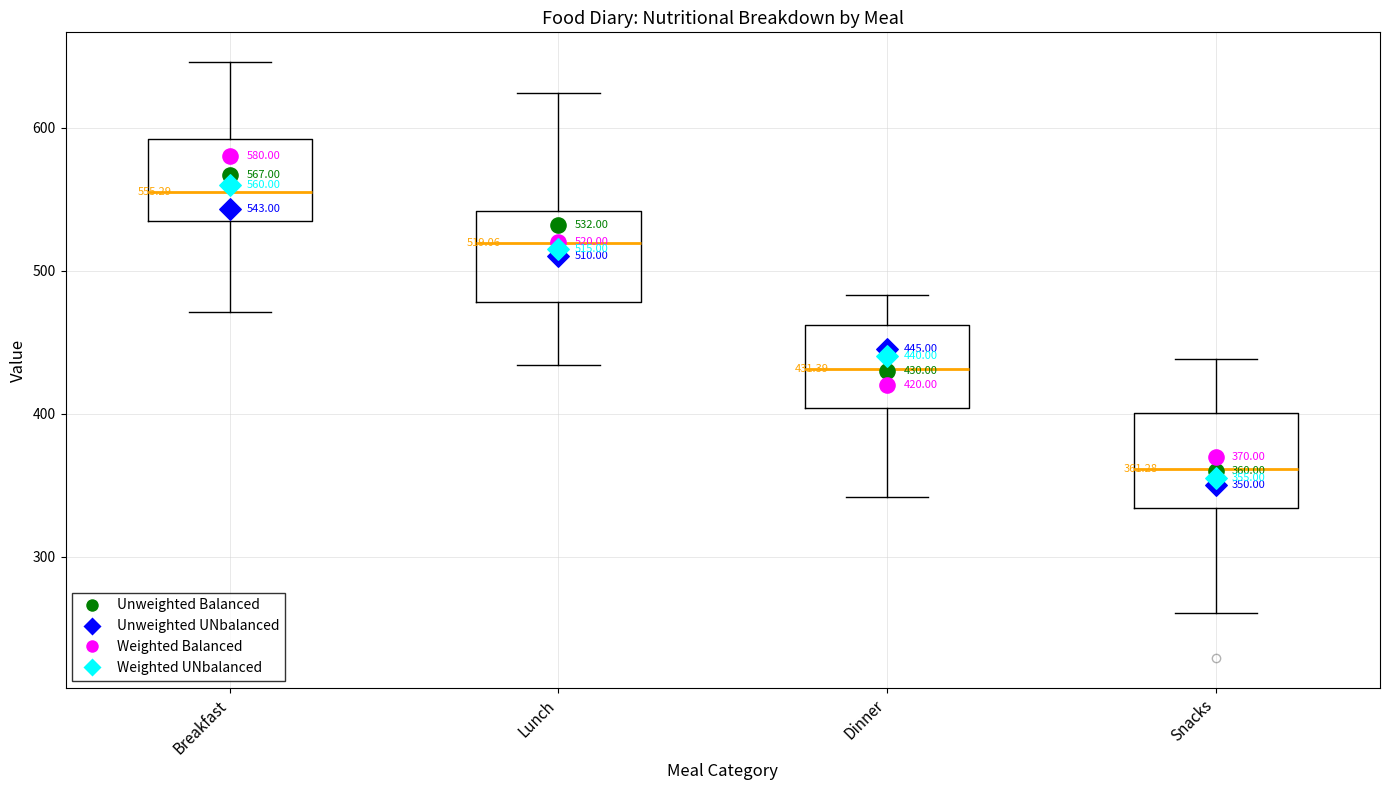

Which box's median line is the lowest?

Snacks